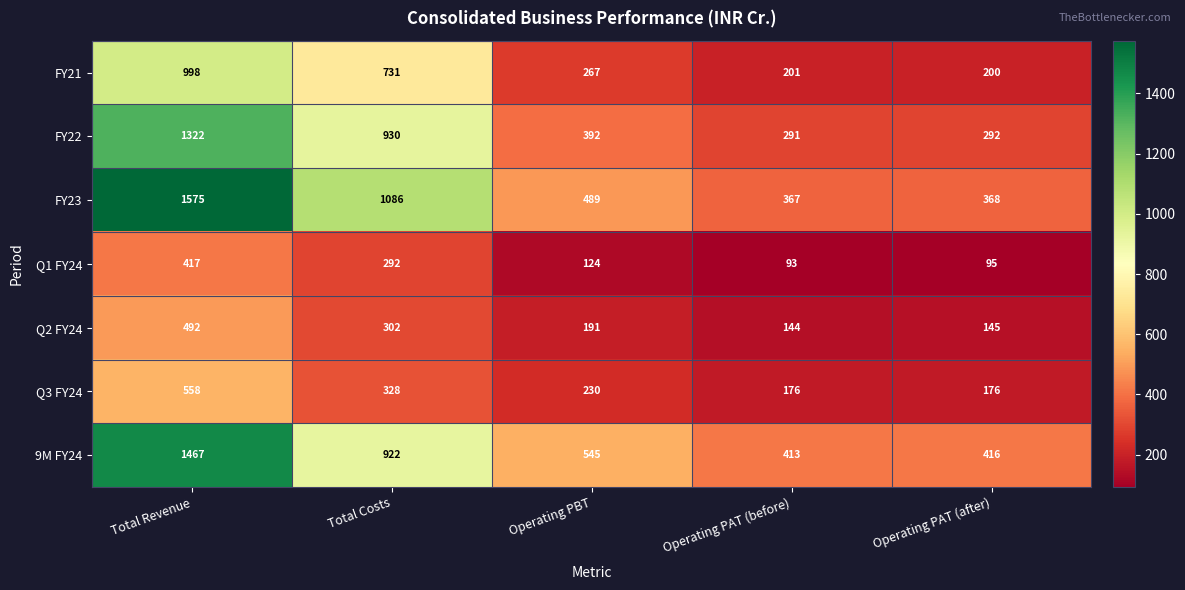

At which label does Q3 FY24 reach its peak?

Total Revenue